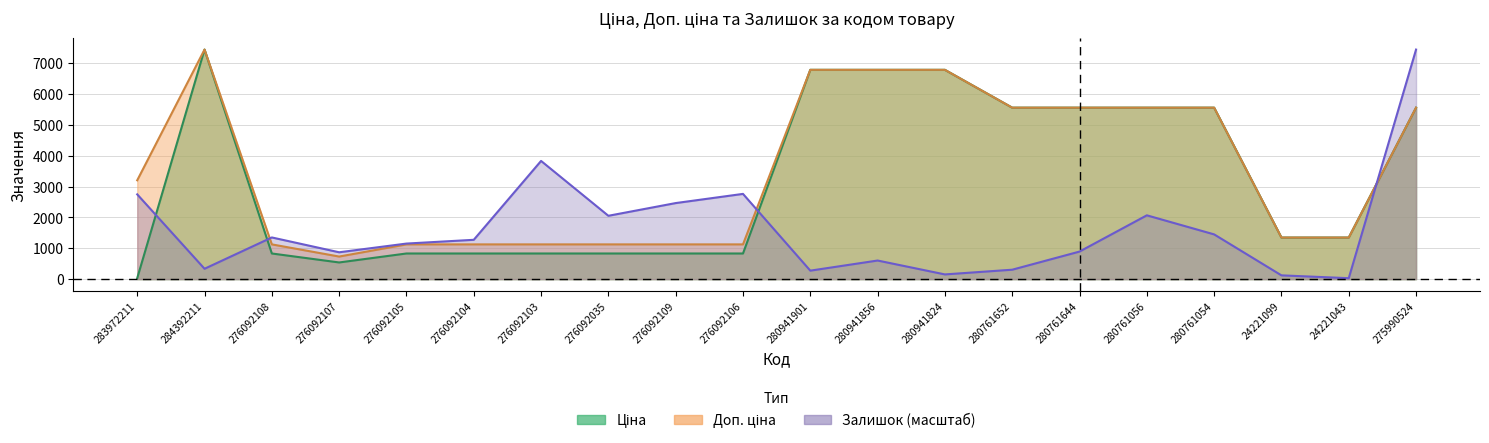

Where is Доп. ціна nearest to the value 4088?

283972211